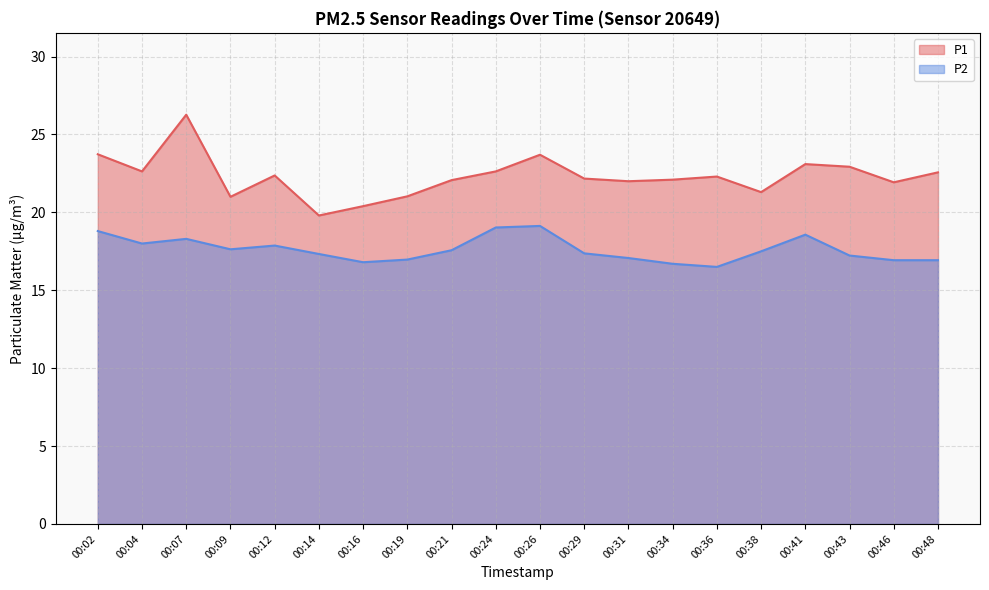

Does the chart have visible grid lines?

Yes